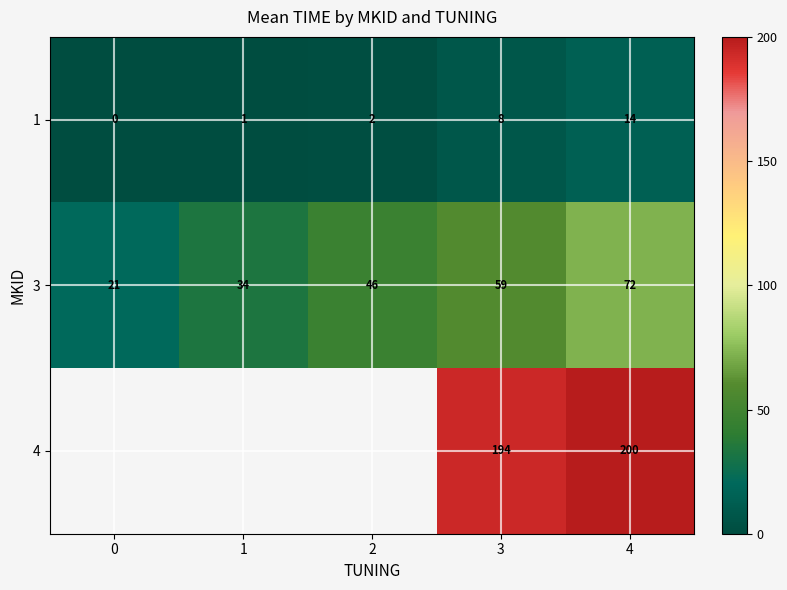

What is the total value across all series at 3?

261